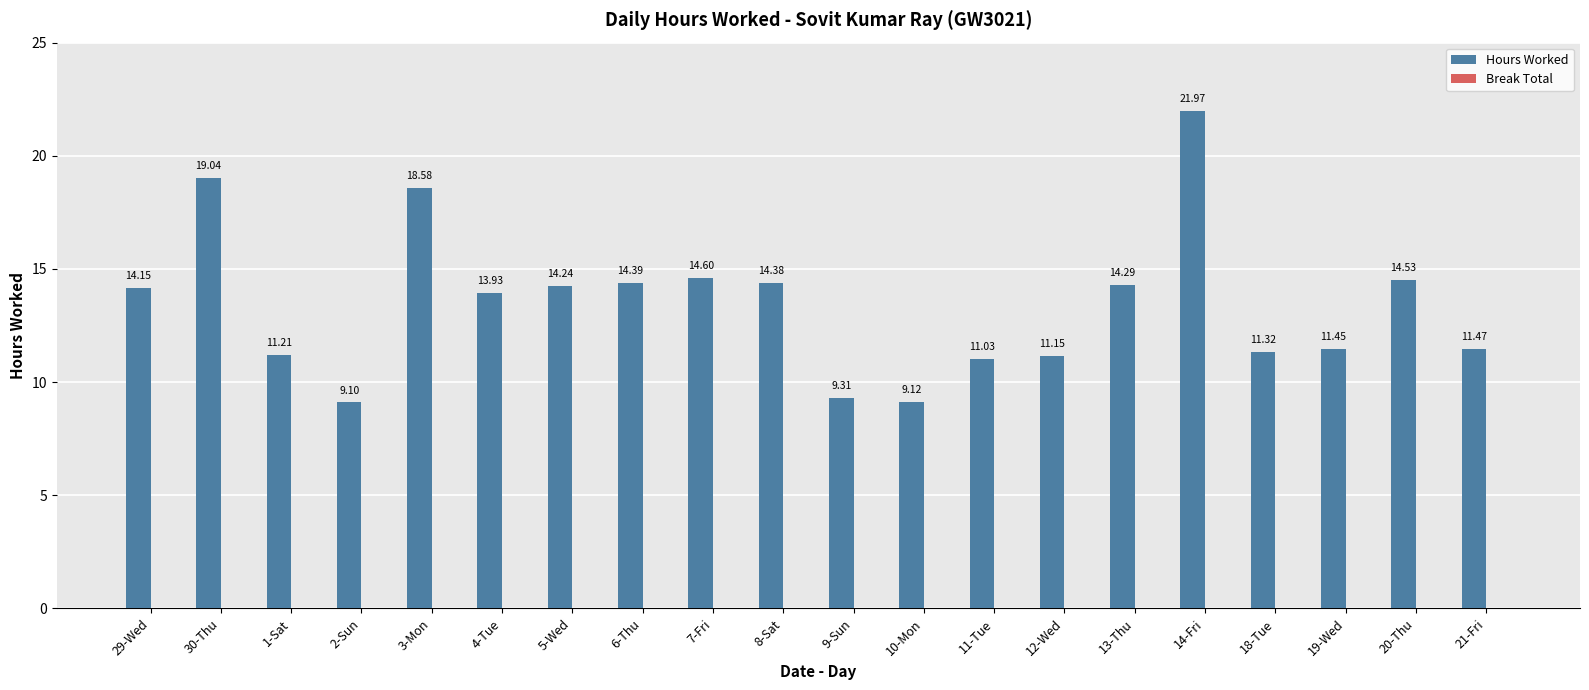

What is the difference between the maximum and minimum values?

12.9